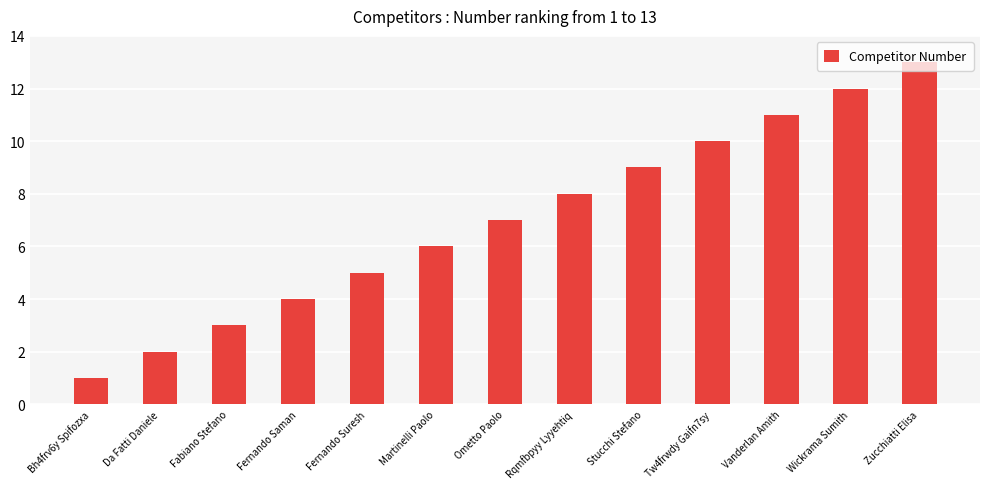

What is the approximate value at Stucchi Stefano?

9